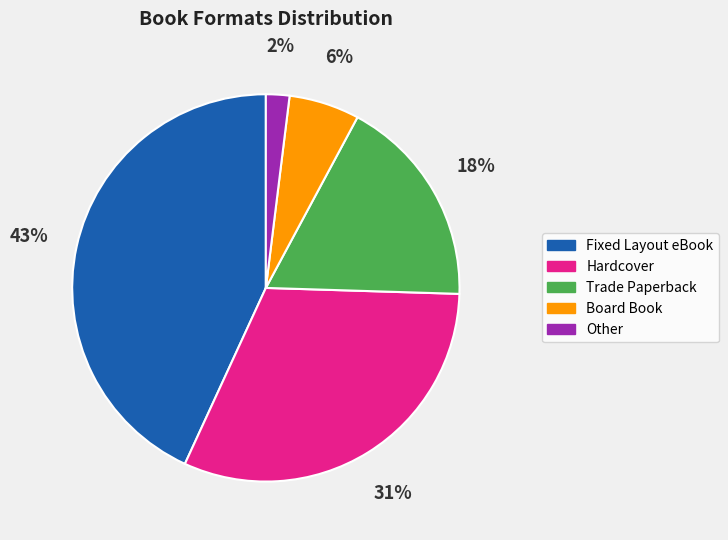

Rank the categories by value from lowest to highest.

Other, Board Book, Trade Paperback, Hardcover, Fixed Layout eBook